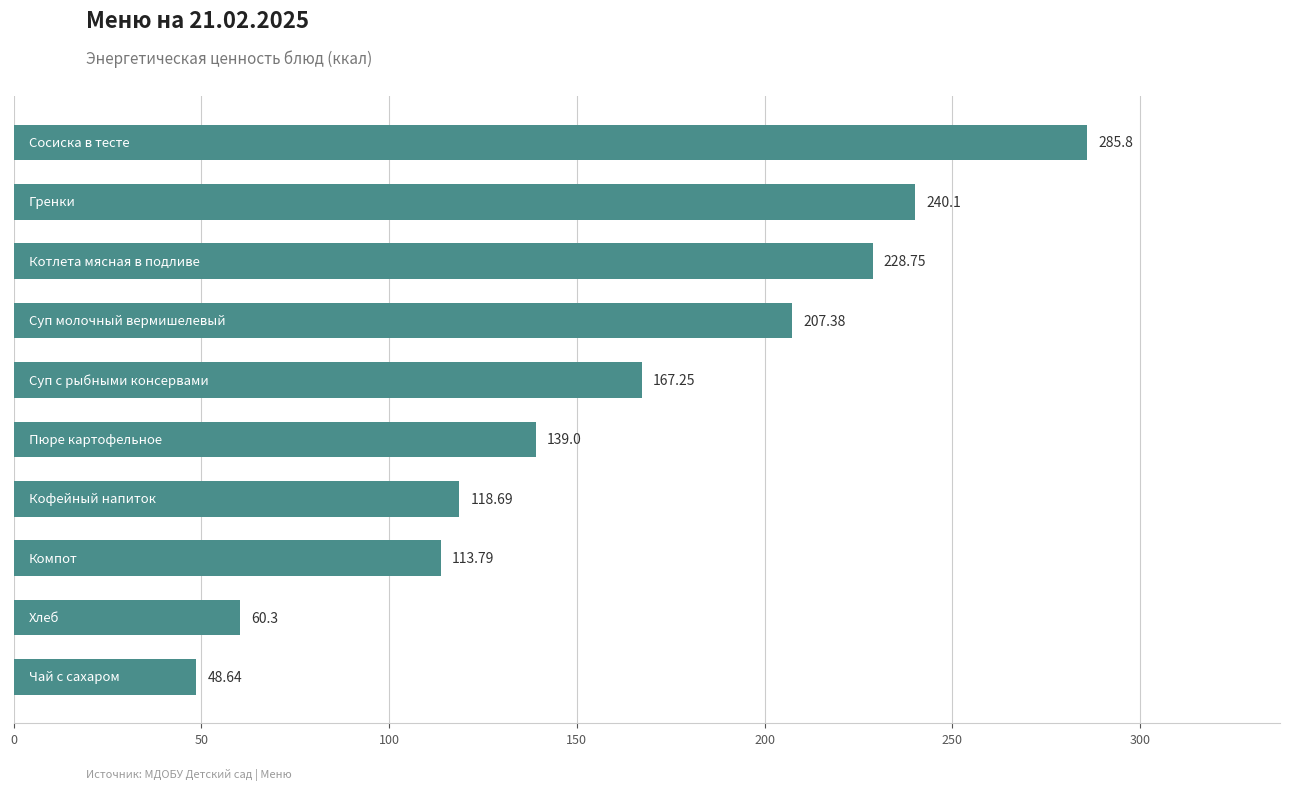

What is the difference between the maximum and second lowest values?

225.5